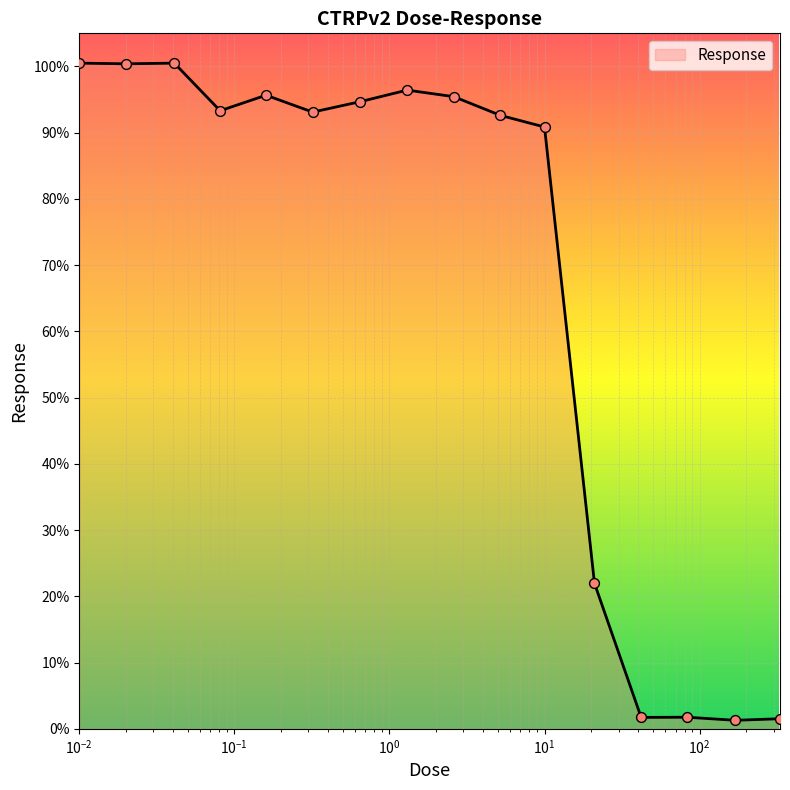

What is the maximum value shown in the chart?

100.5